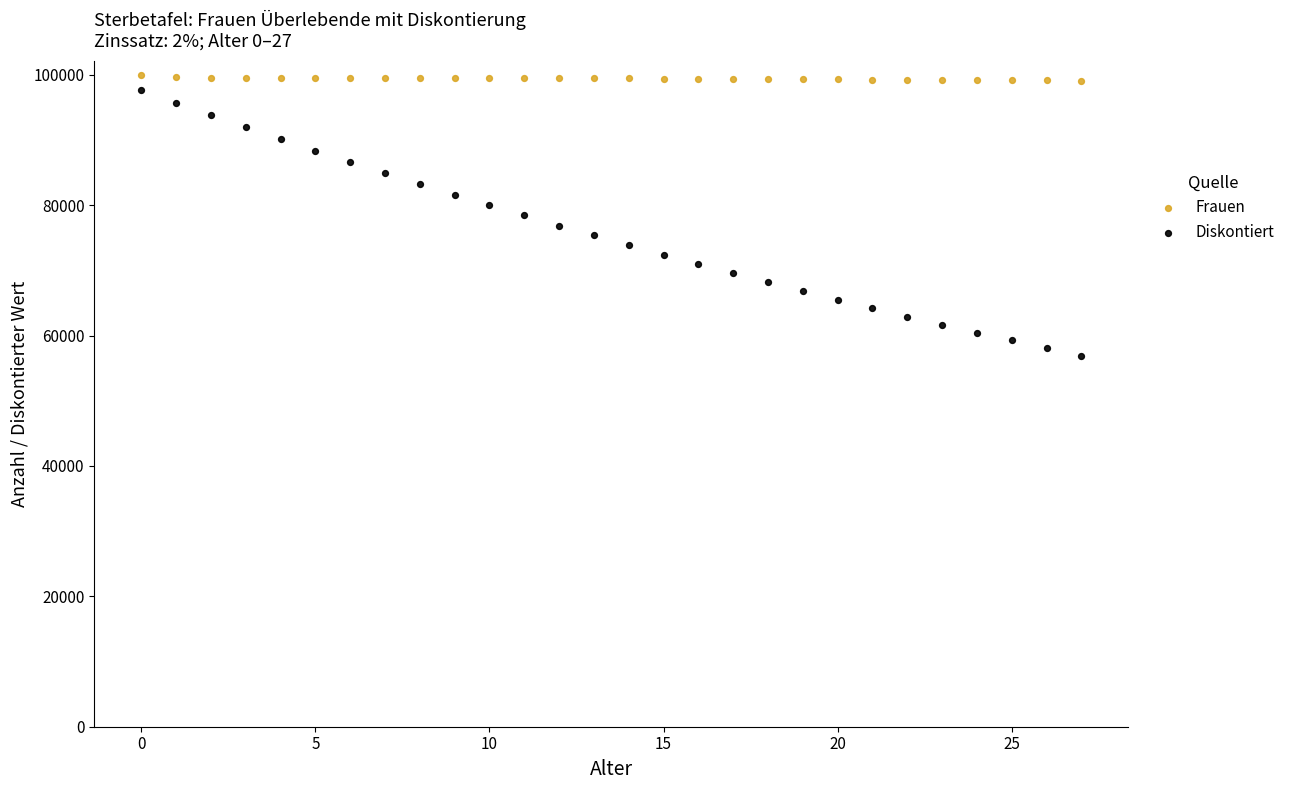

Which series contains the lowest Y value?

Diskontiert